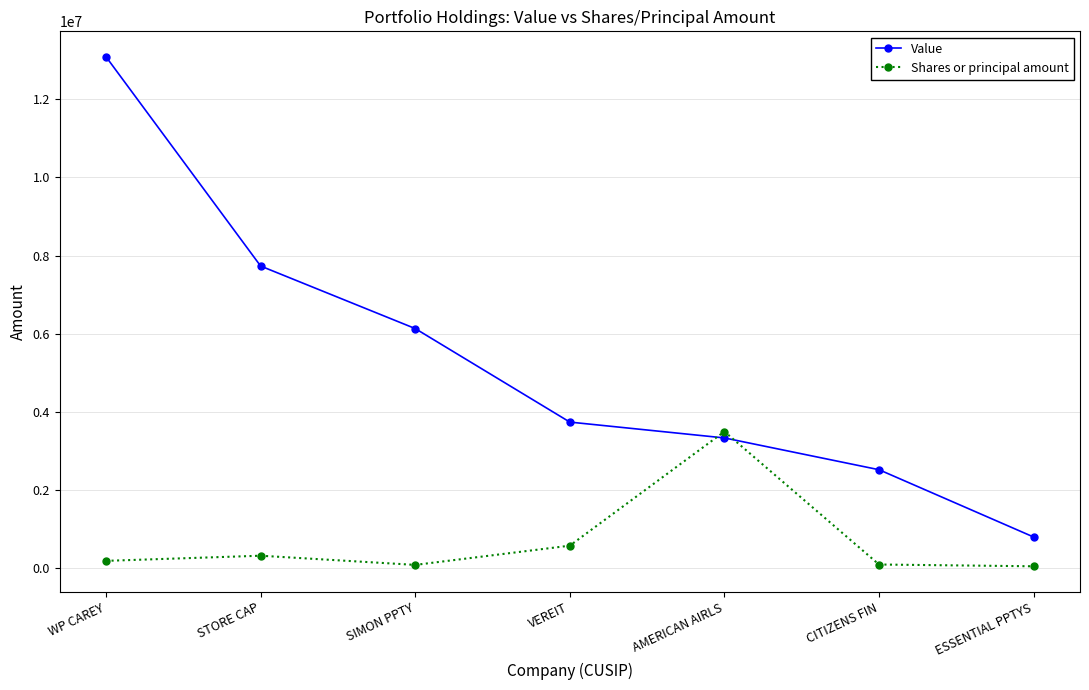

Which label corresponds to the largest value in the chart?

WP CAREY